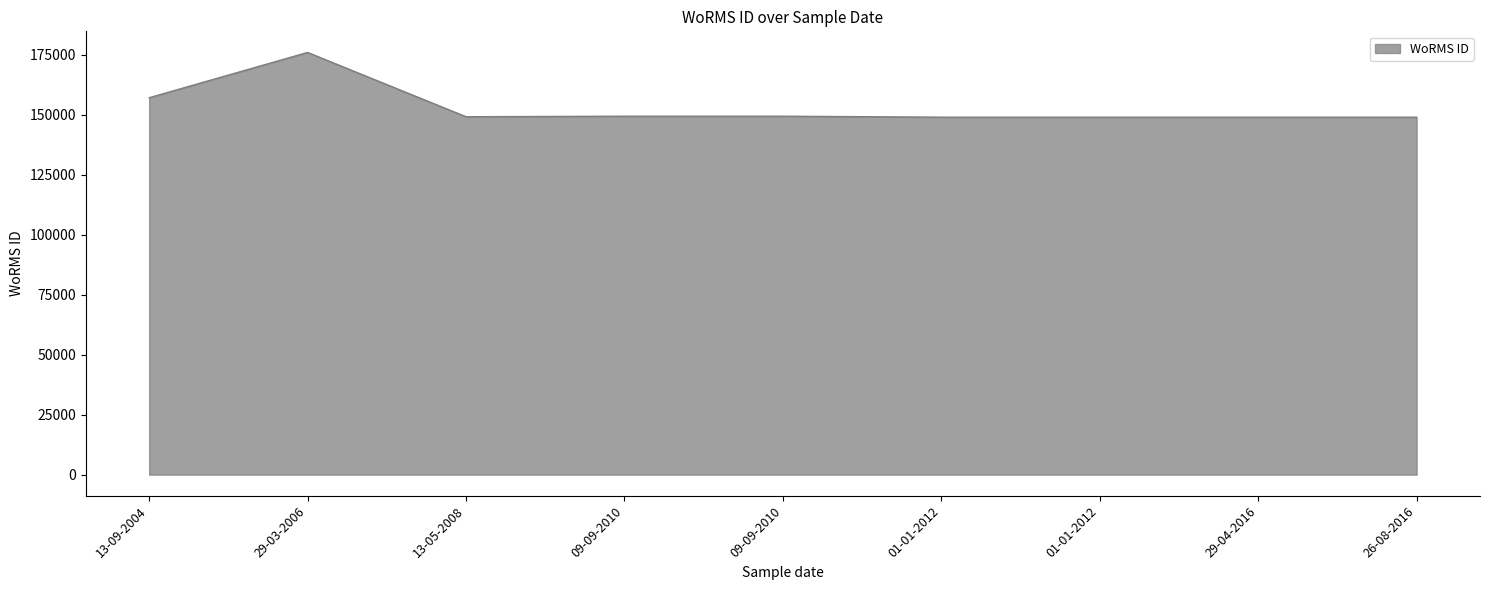

How many lines are shown in the chart?

1